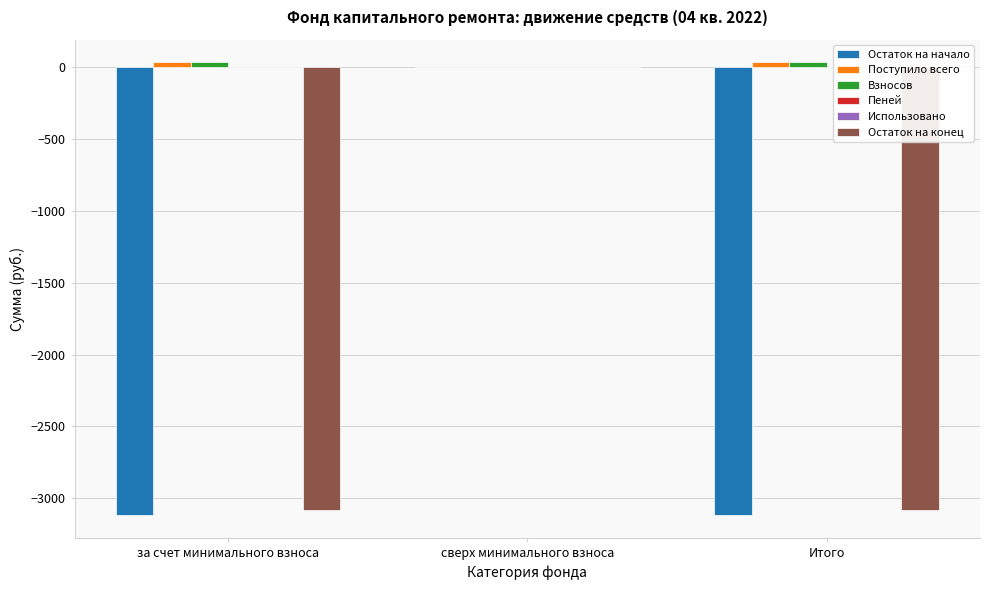

At which label is Взносов closest to 17?

сверх минимального взноса